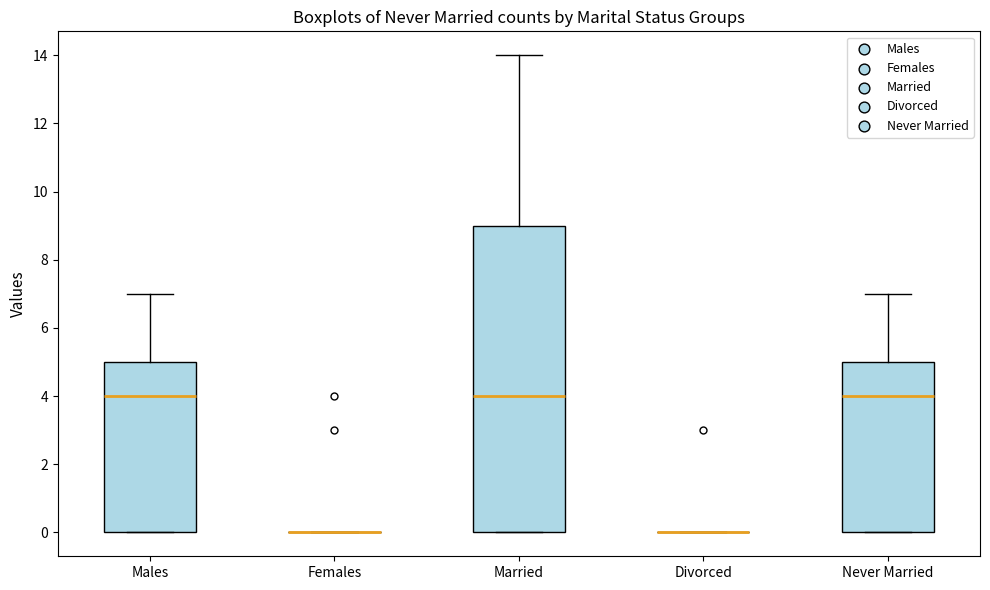

Reading left to right, read every box against the y-axis: the position of its median line, the range the box covers, and the ends of its whiskers. The values are not printed on the chart, so give them approximately, as read against the axis.

Males: median 4, box 0 to 5, whiskers 0 to 7
Females: box collapsed to a line at 0, whiskers 0 to 0
Married: median 4, box 0 to 9, whiskers 0 to 14
Divorced: box collapsed to a line at 0, whiskers 0 to 0
Never Married: median 4, box 0 to 5, whiskers 0 to 7